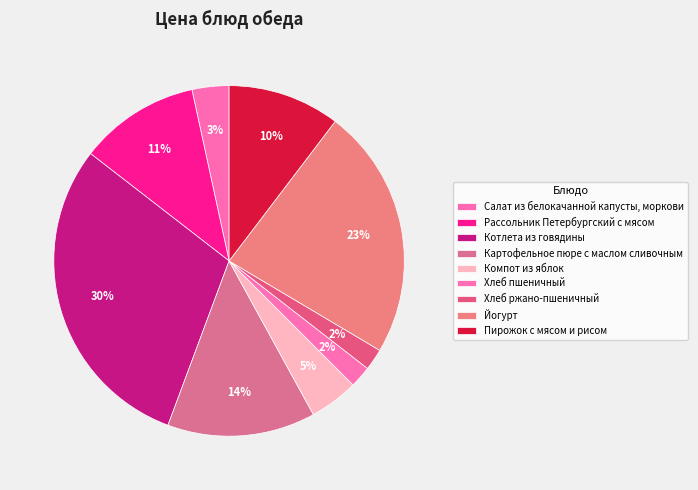

What is the largest slice in the pie chart?

Котлета из говядины